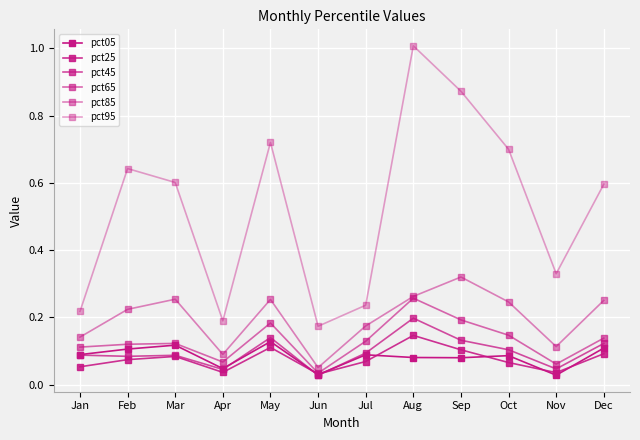

Count the number of data series in this chart.

6